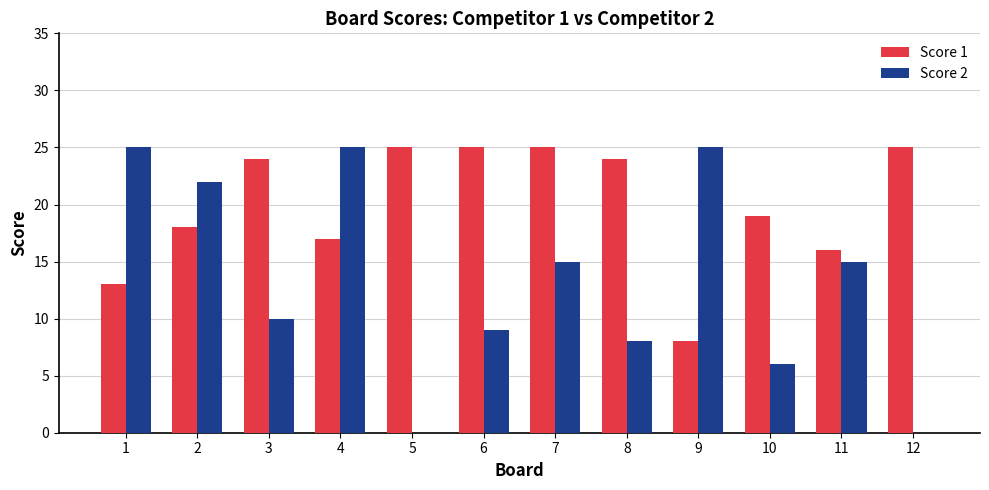

Which series has the largest total across all categories?

Score 1